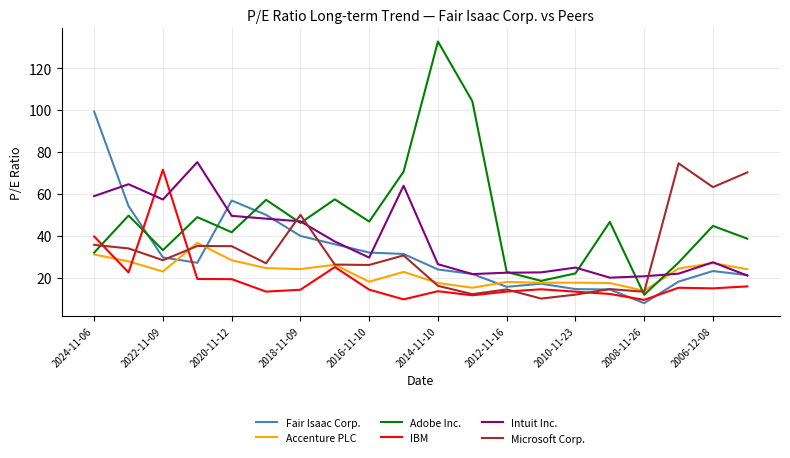

Which series has the largest range (max minus min)?

Adobe Inc.